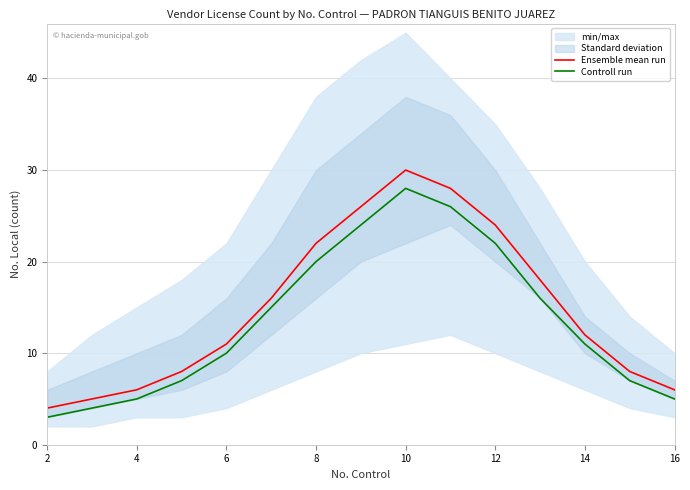

At which label does Controll run reach its peak?

10